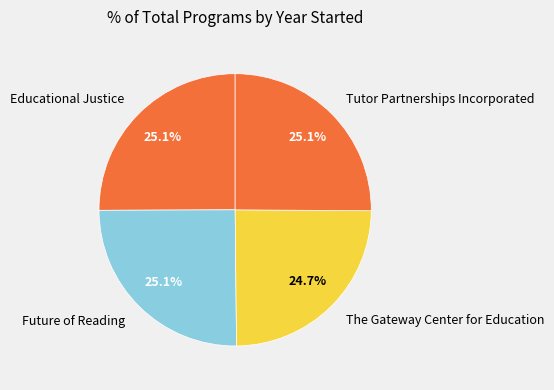

What is the total percentage of Educational Justice and Tutor Partnerships Incorporated?

50.2%